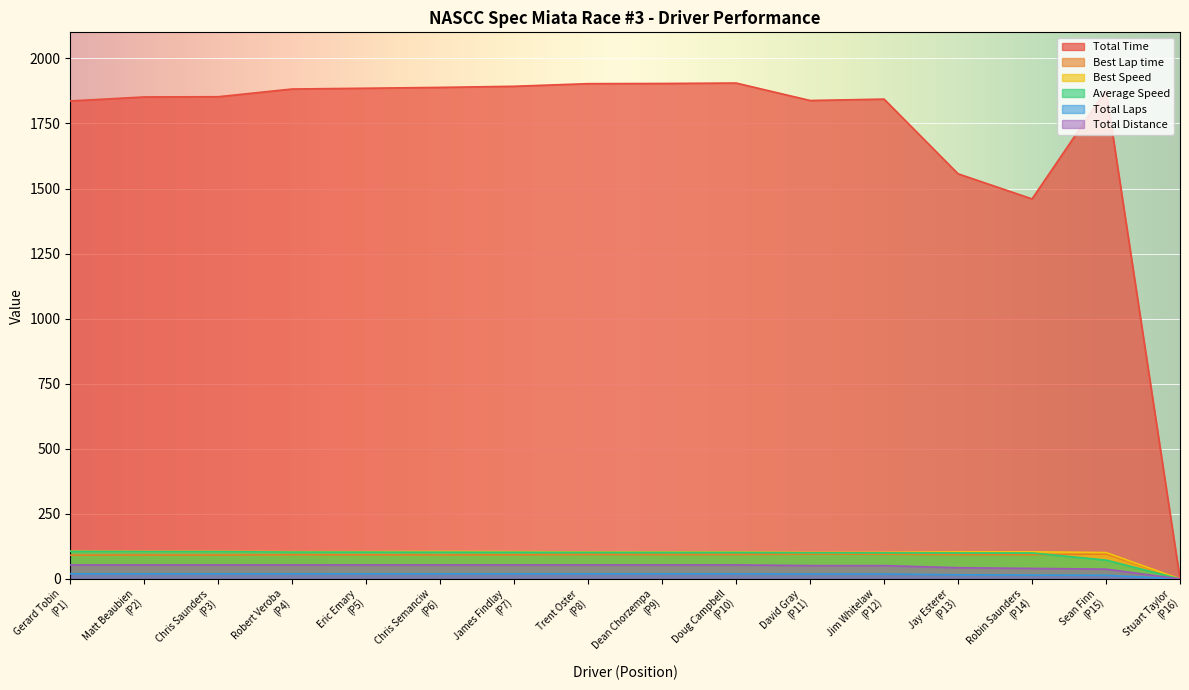

What is the highest value of the Average Speed series?

105.9